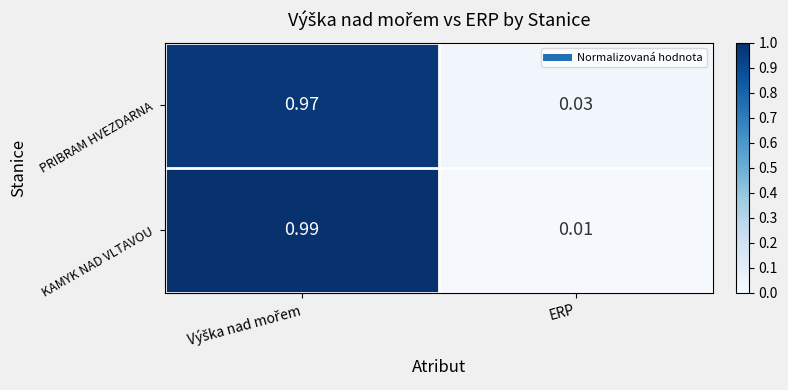

Rank the series by their maximum value, from lowest to highest.

PRIBRAM HVEZDARNA, KAMYK NAD VLTAVOU